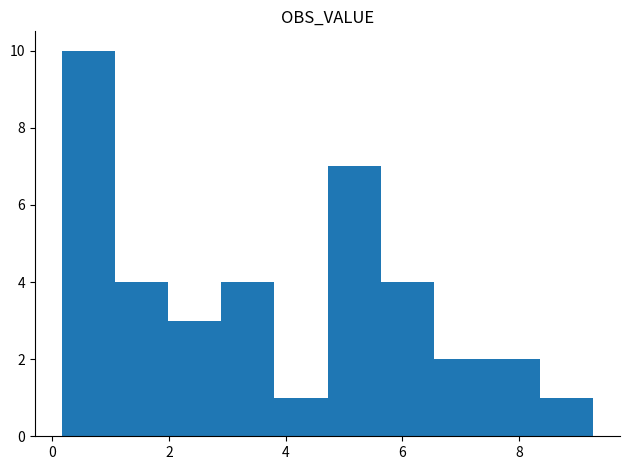

Over which range of the x-axis is the bar tallest?

0.2 to 1.0